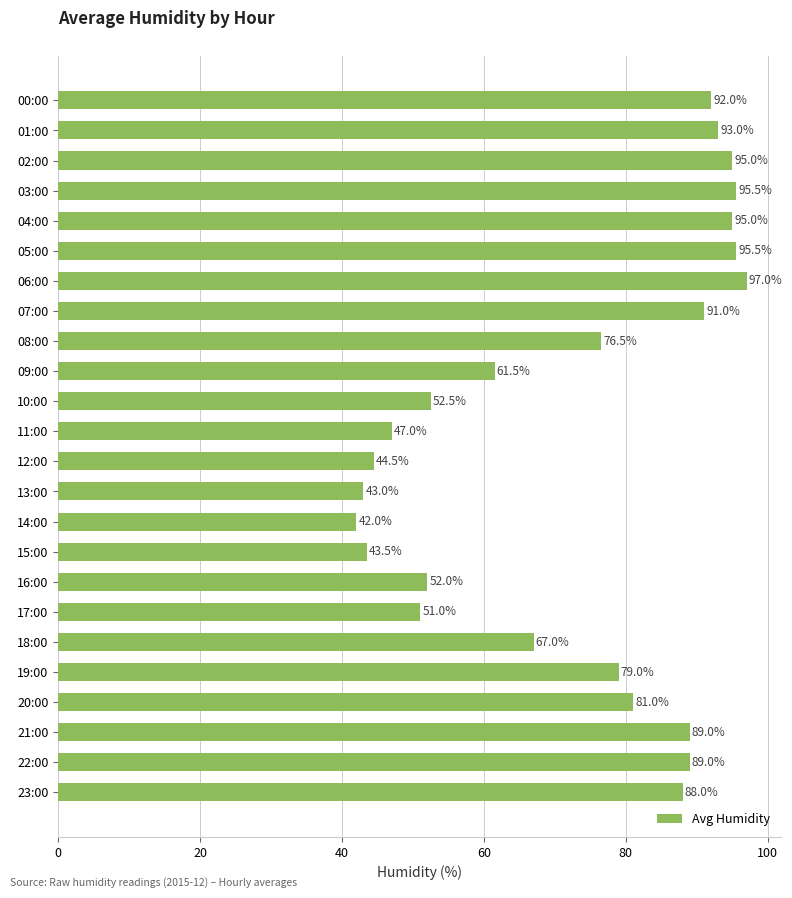

What is the greatest value displayed?

97.0